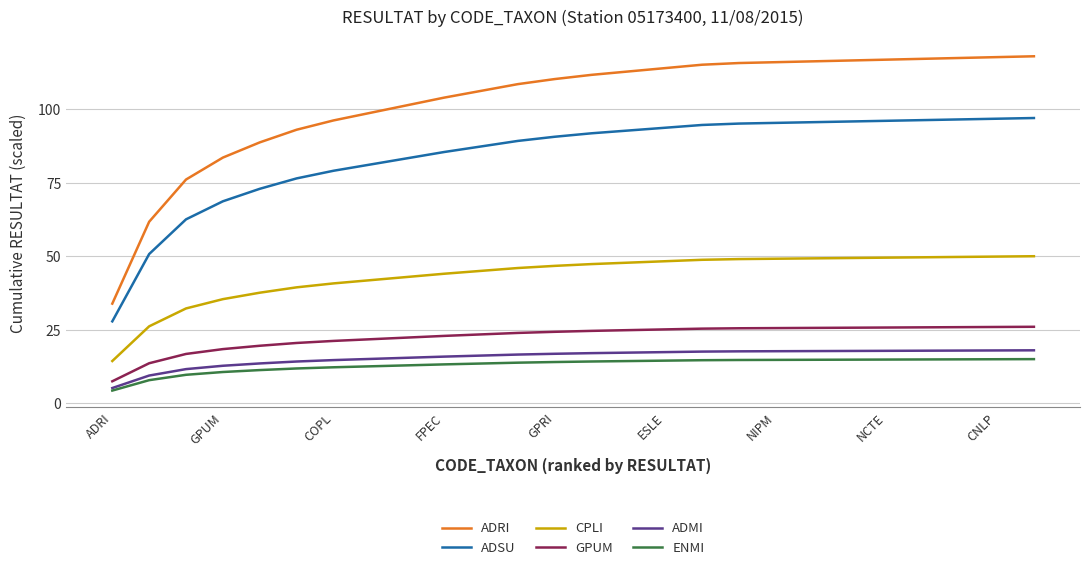

What is the maximum value for ENMI?

15.0